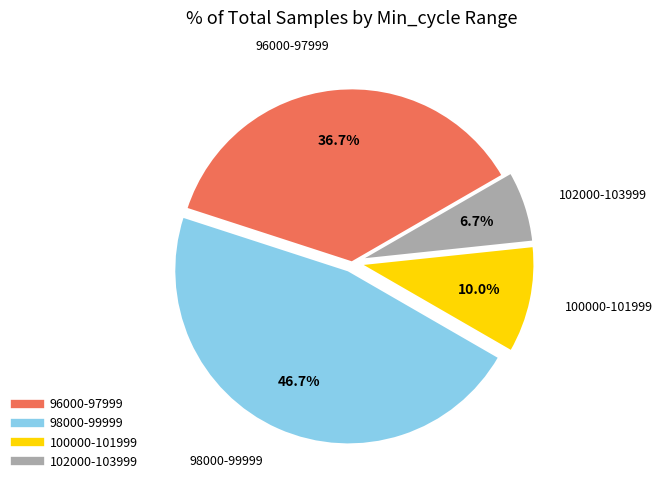

Is there a majority slice in this chart?

No